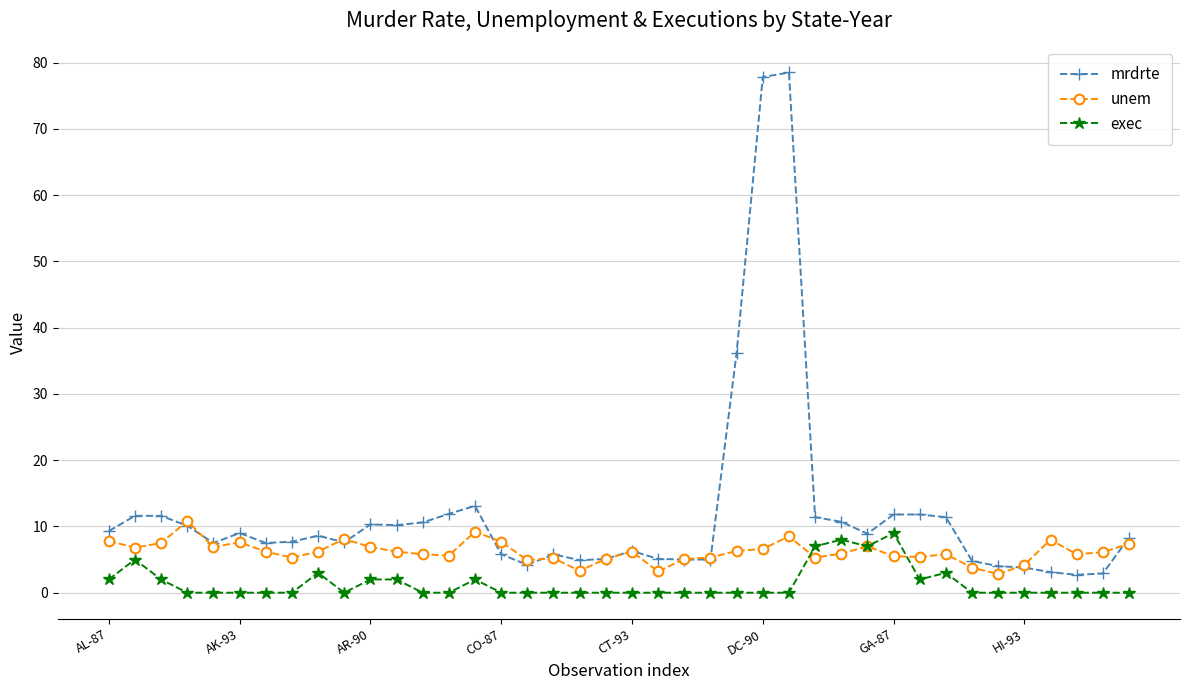

Which series has the widest spread of values?

mrdrte